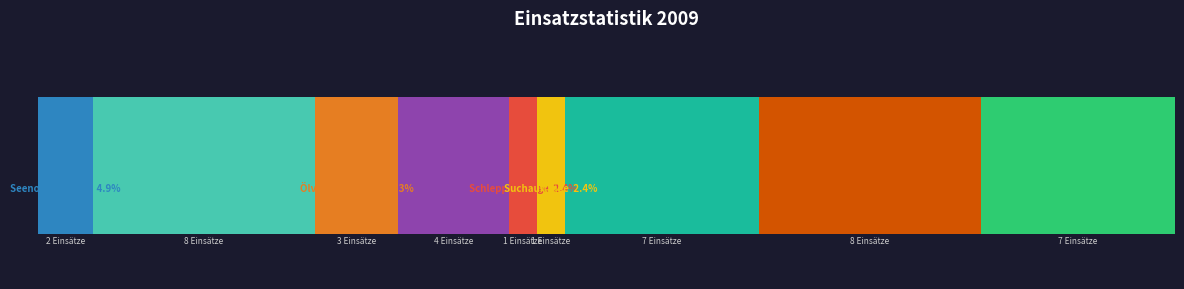

What is the label of the 9th bar from the right?

Technische Defekte